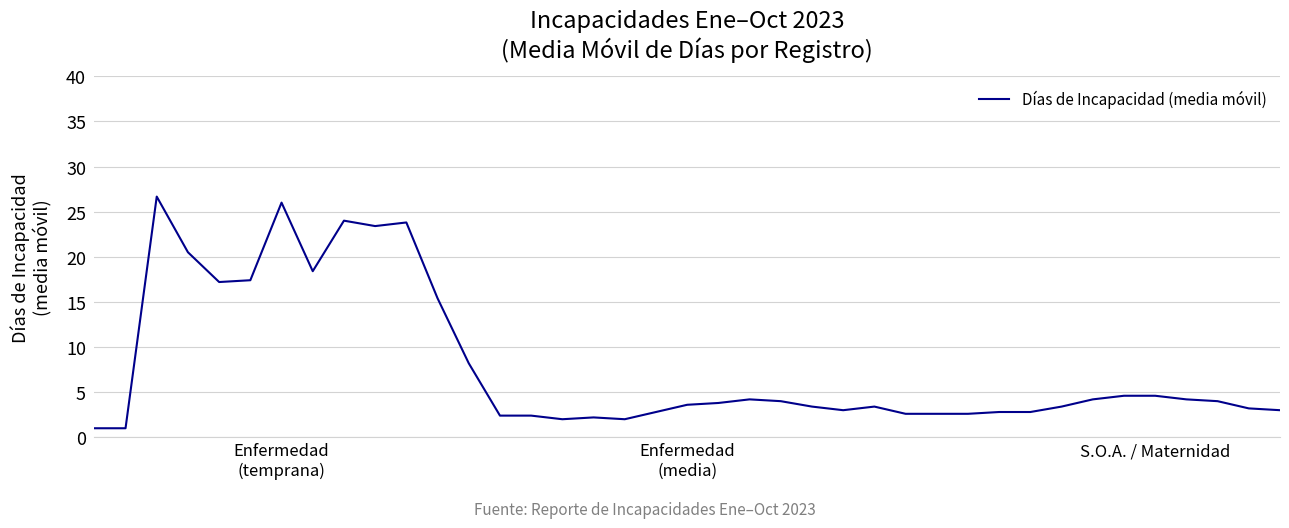

What is the maximum value shown in the chart?

26.7